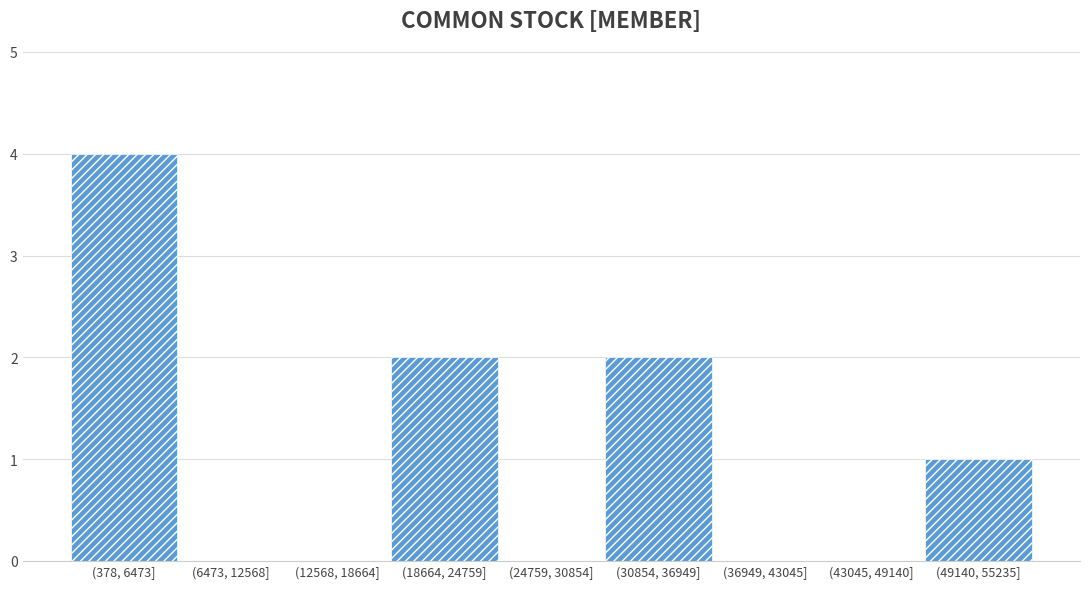

Reading left to right, extract all data points from this chart.

(378, 6473]=4	(6473, 12568]=0	(12568, 18664]=0	(18664, 24759]=2	(24759, 30854]=0	(30854, 36949]=2	(36949, 43045]=0	(43045, 49140]=0	(49140, 55235]=1